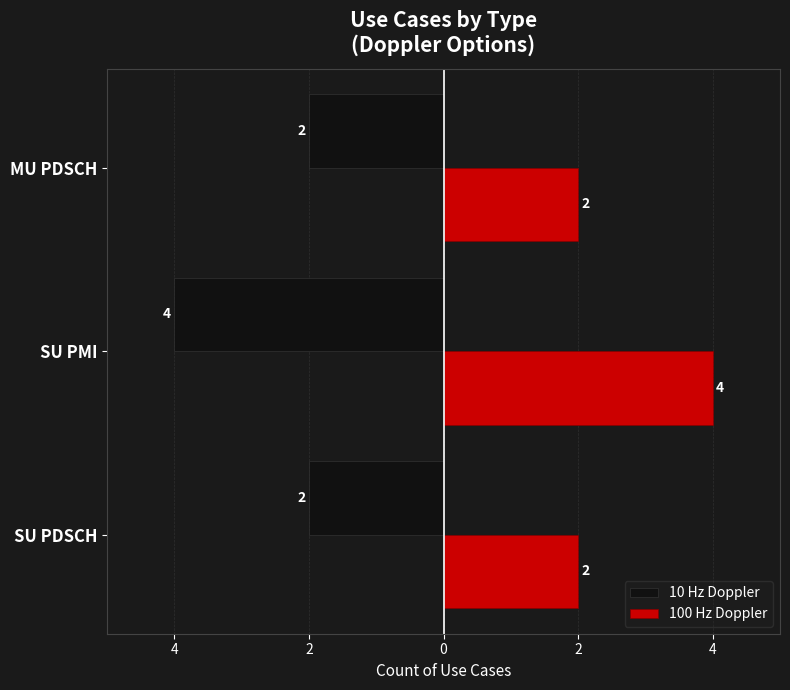

What are all the series names shown in the legend?

10 Hz Doppler, 100 Hz Doppler